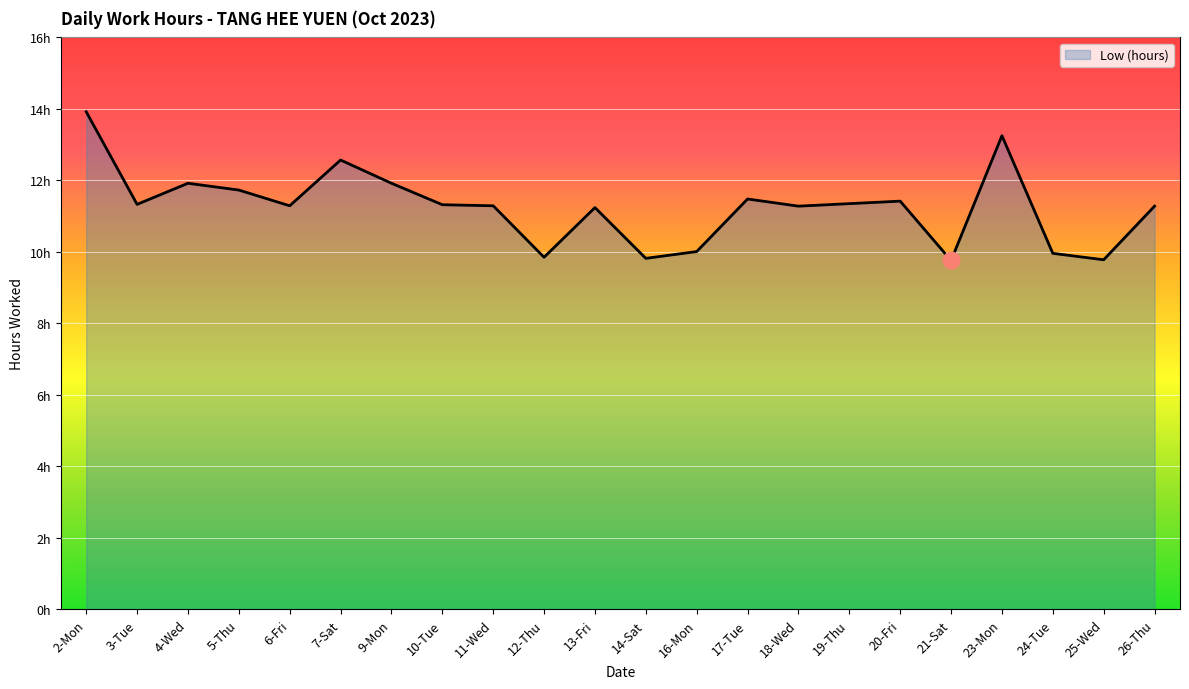

Between 5-Thu and 16-Mon, which is larger?

5-Thu